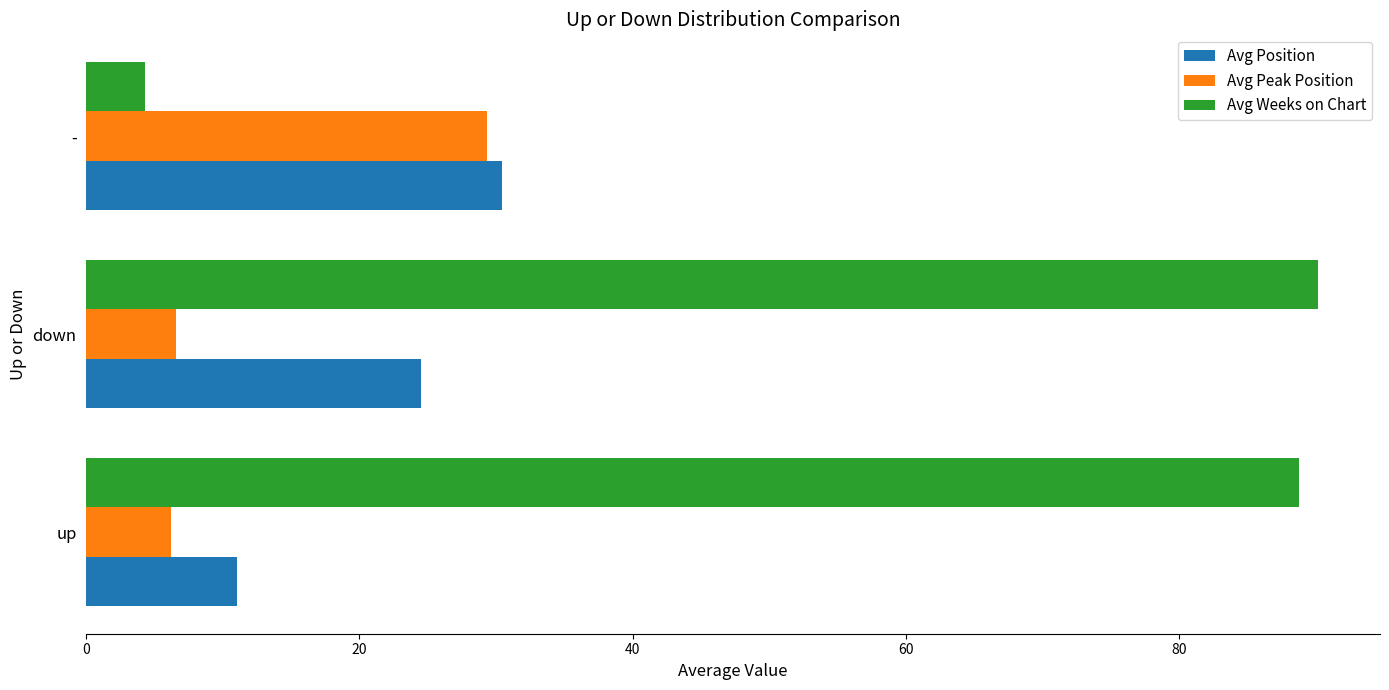

Which series has the widest spread of values?

Avg Weeks on Chart